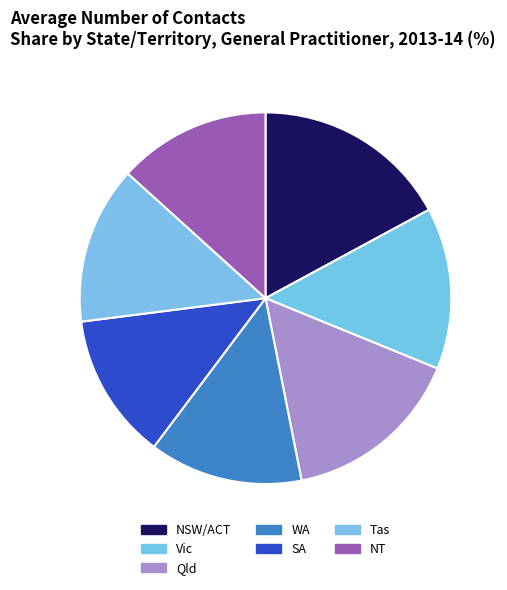

To the nearest percent, what is the average slice percentage?

14%